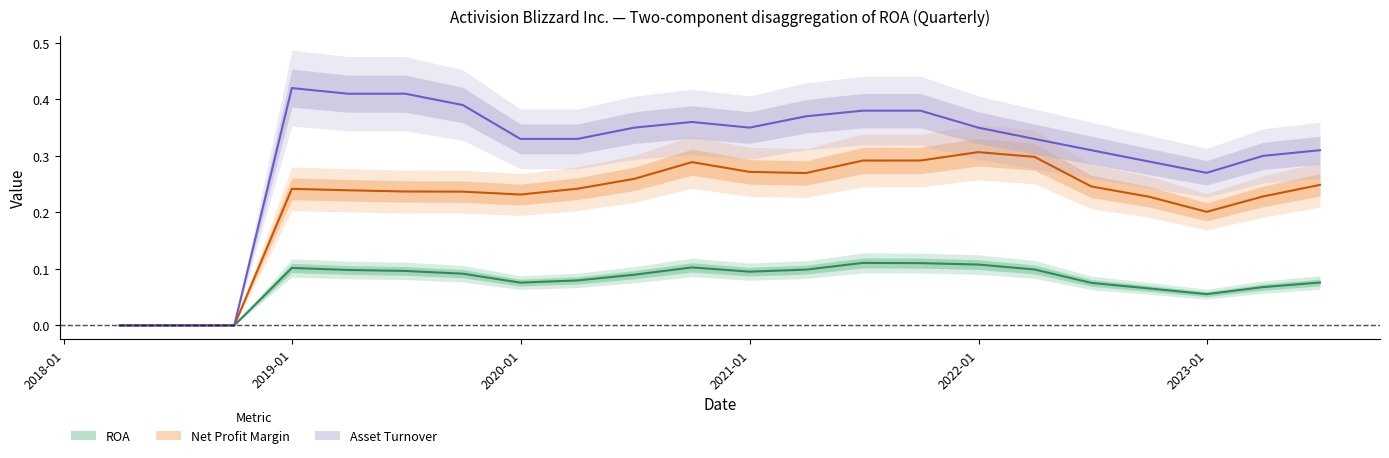

Which series changed the most between 2020-06-30 and 2021-09-30?

Net Profit Margin